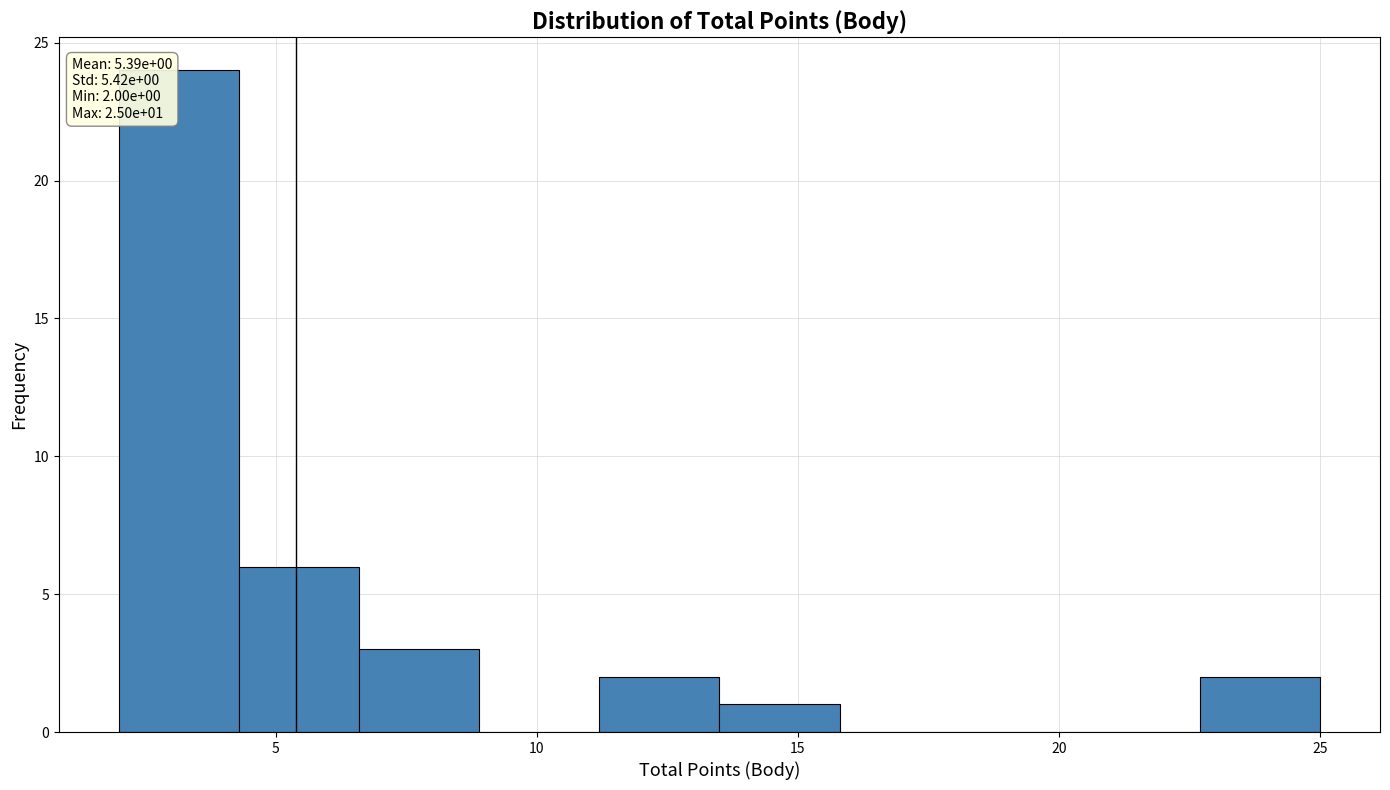

Which range on the x-axis has the tallest bar?

2.0 to 4.3